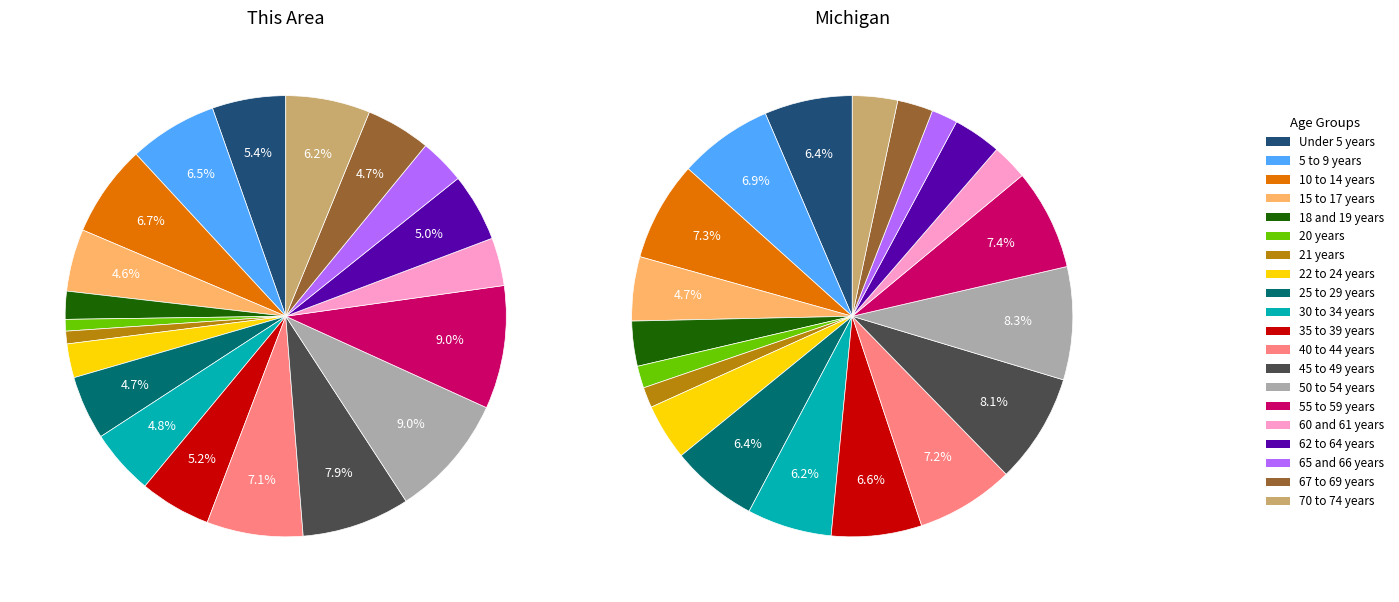

How many slices are in this pie chart?

20